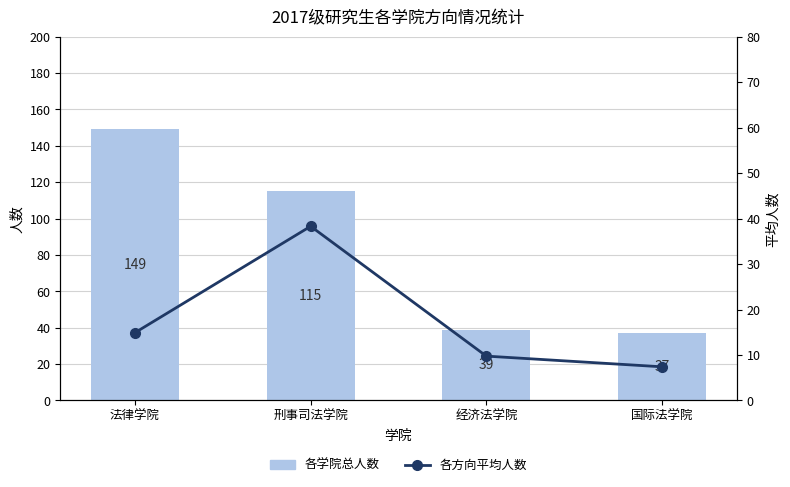

Are the bars horizontal?

No